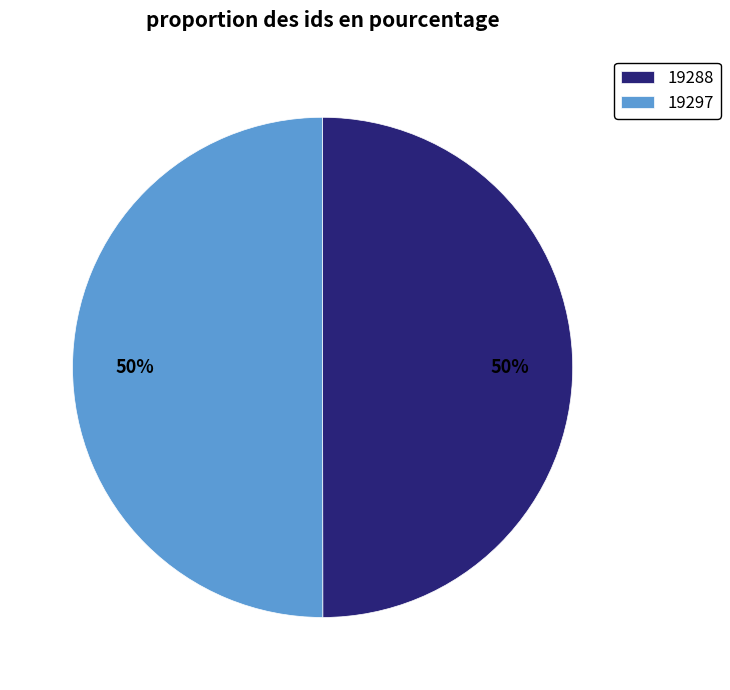

Count the number of slices in the pie.

2